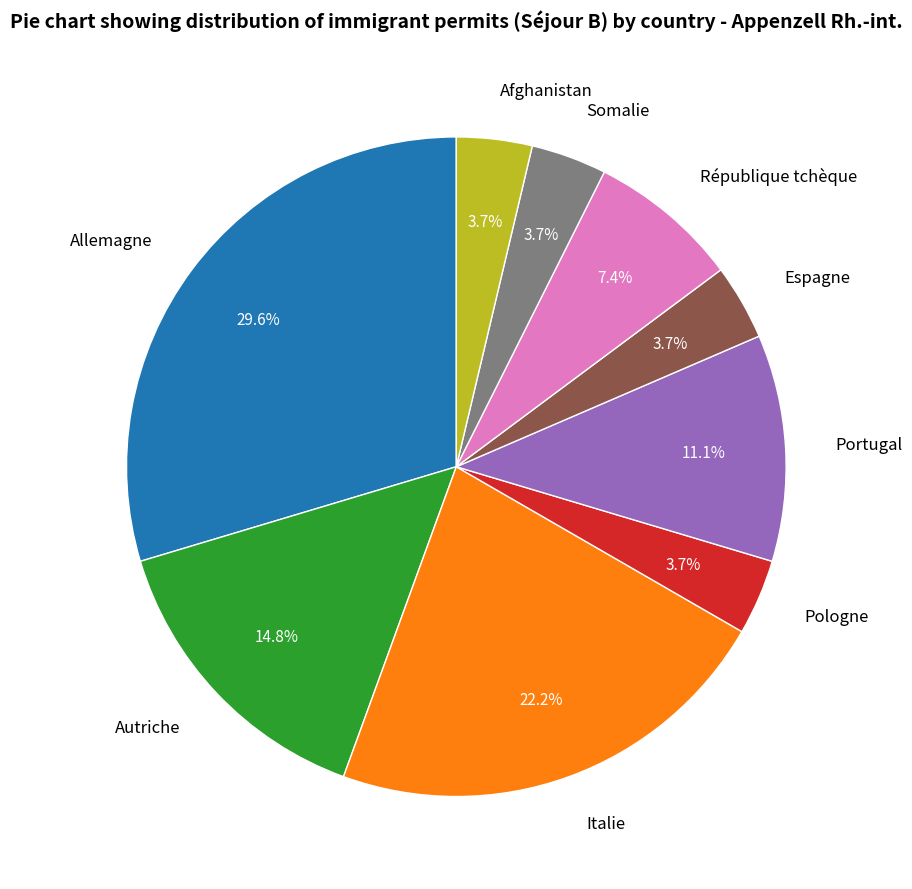

How many slices are in this pie chart?

9